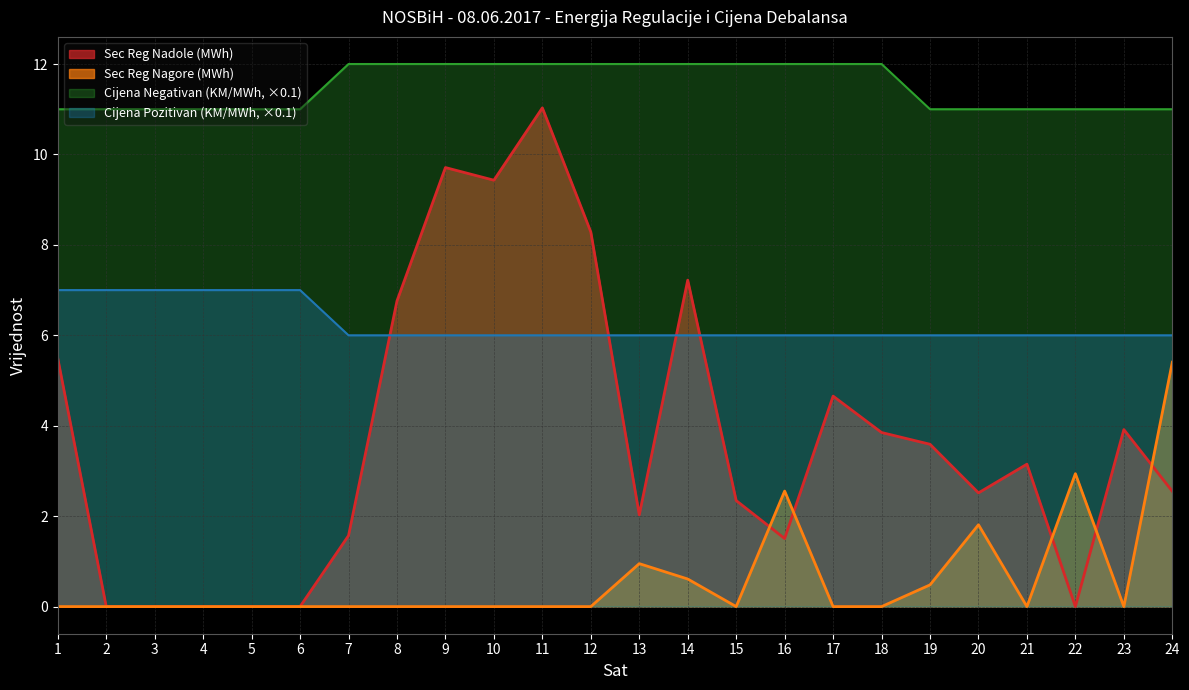

What is the difference between the second highest and second lowest values in the Sec Reg Nagore (MWh) series?

2.9